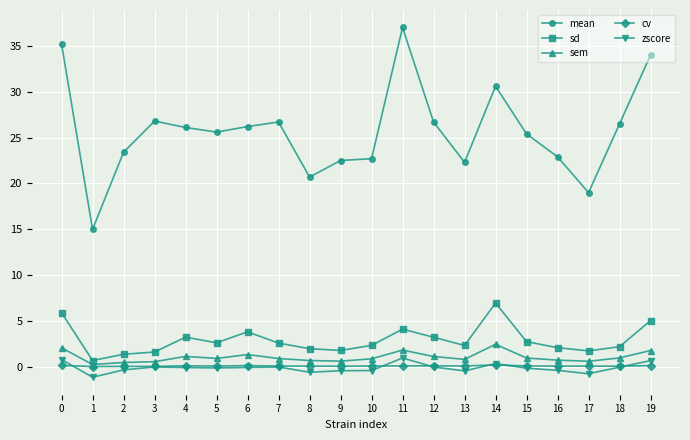

At which category does zscore reach its first local valley?

1